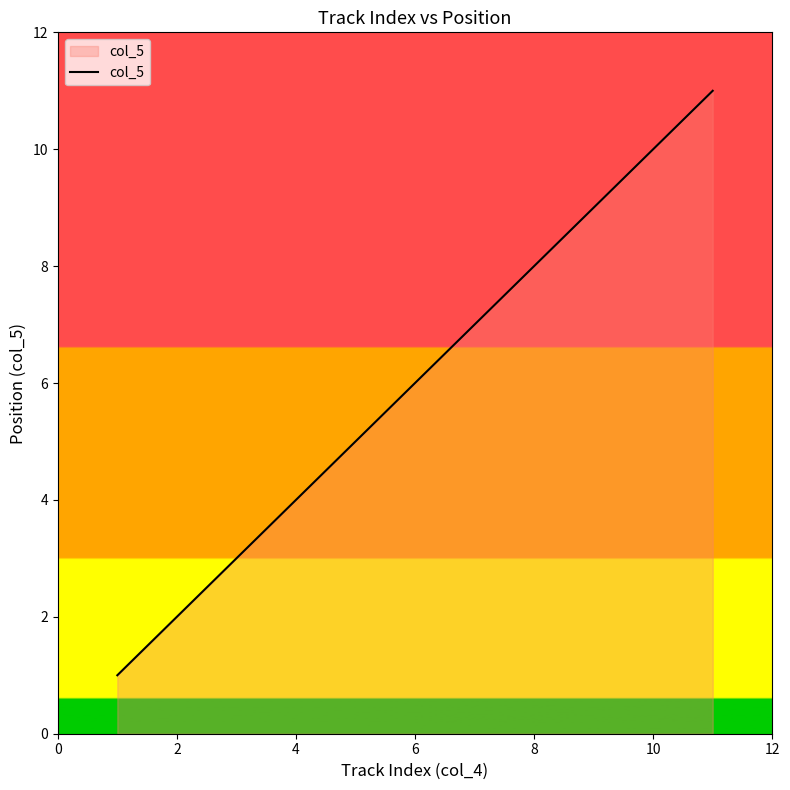

What is the greatest value displayed?

11